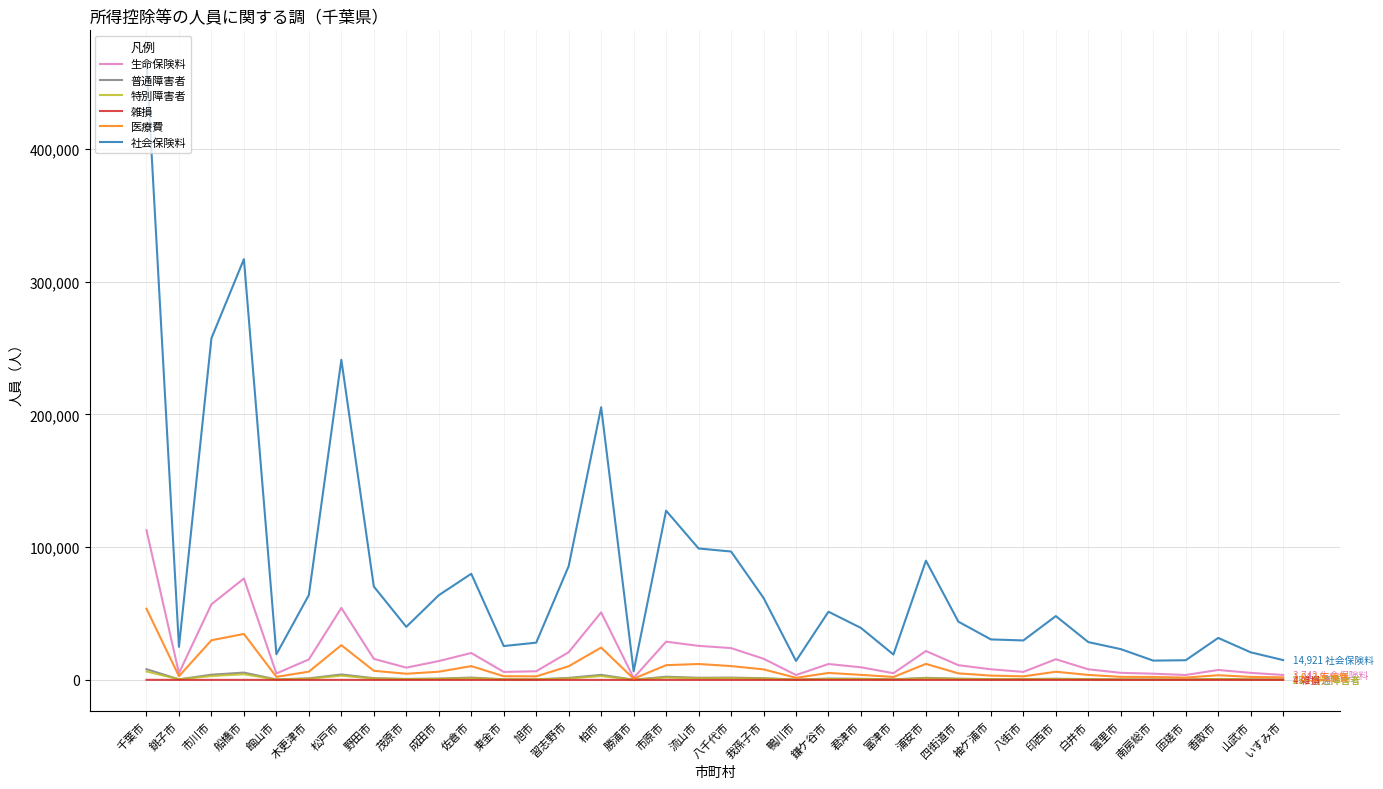

Which series has the widest spread of values?

社会保険料